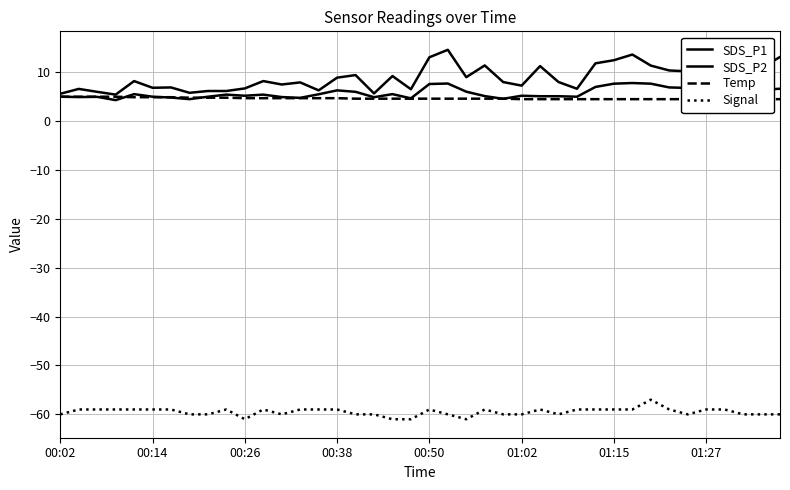

The value of SDS_P2 at 32 is 7.7. True or false?

True